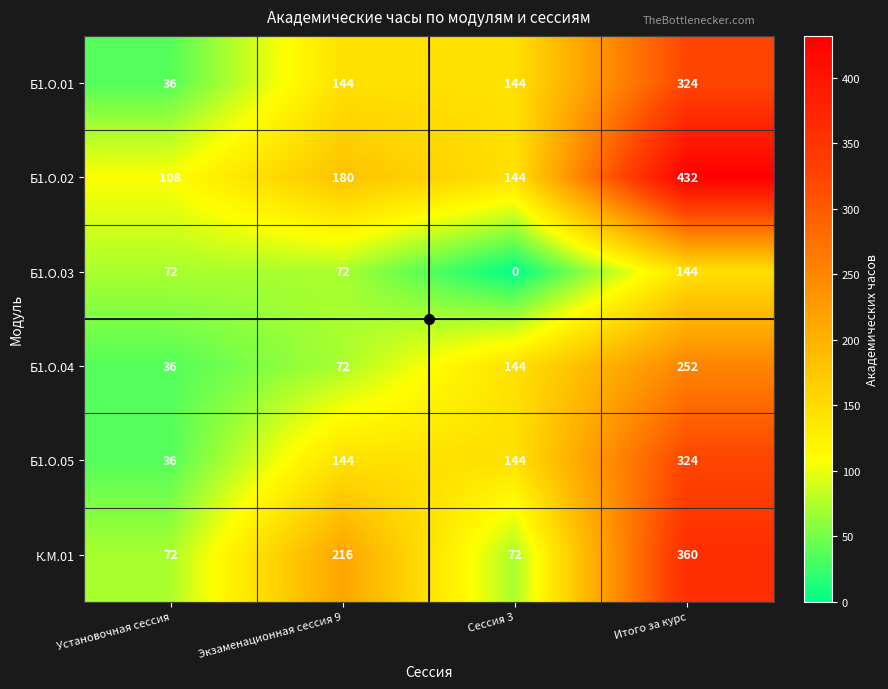

Is it true that К.М.01 equals 18 at Установочная сессия?

False